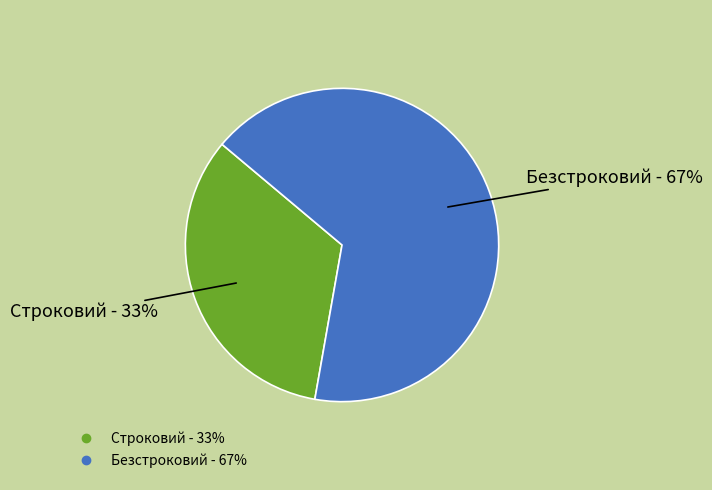

Rank the categories by value from highest to lowest.

Безстроковий, Строковий